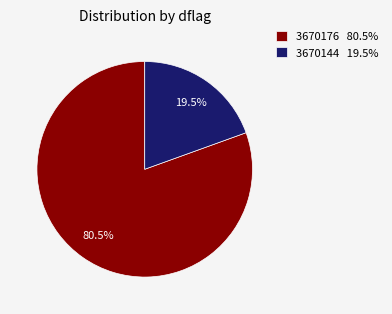

What is the total percentage of 3670144 and 3670176?

100.0%